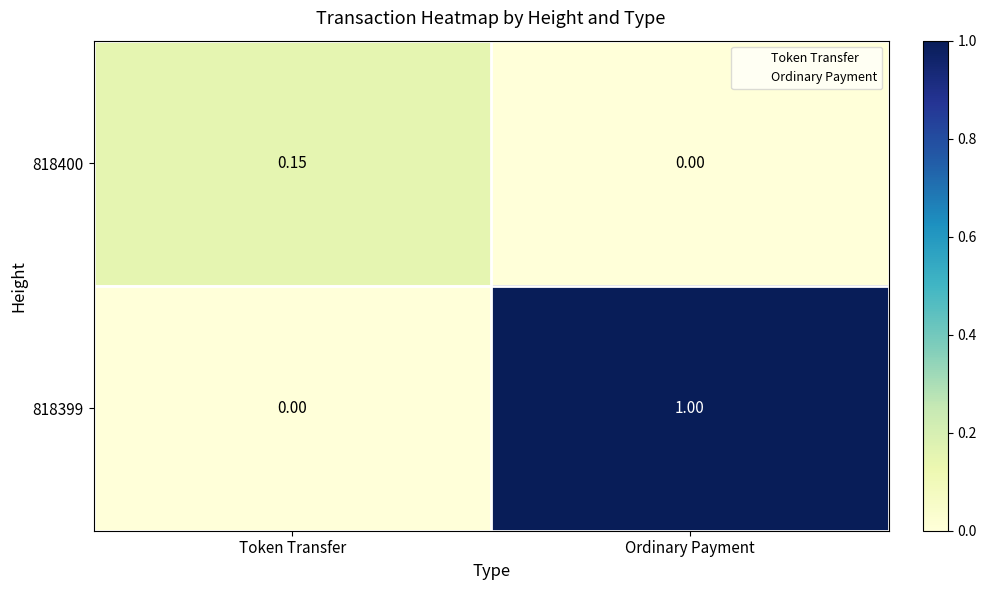

At how many categories does at least one series exceed 0?

2